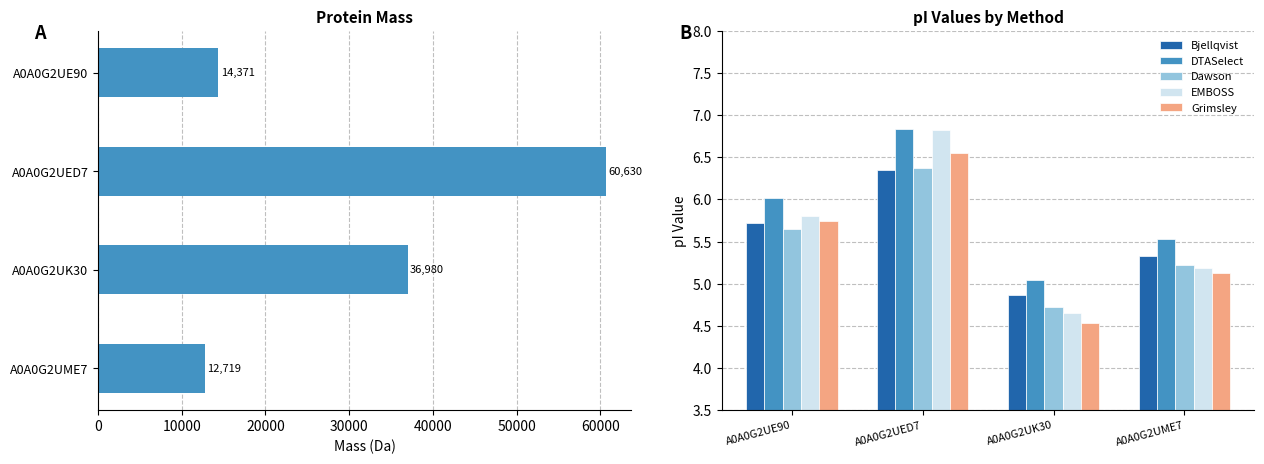

True or false: EMBOSS has a value of 4.1 at A0A0G2UE90.

False